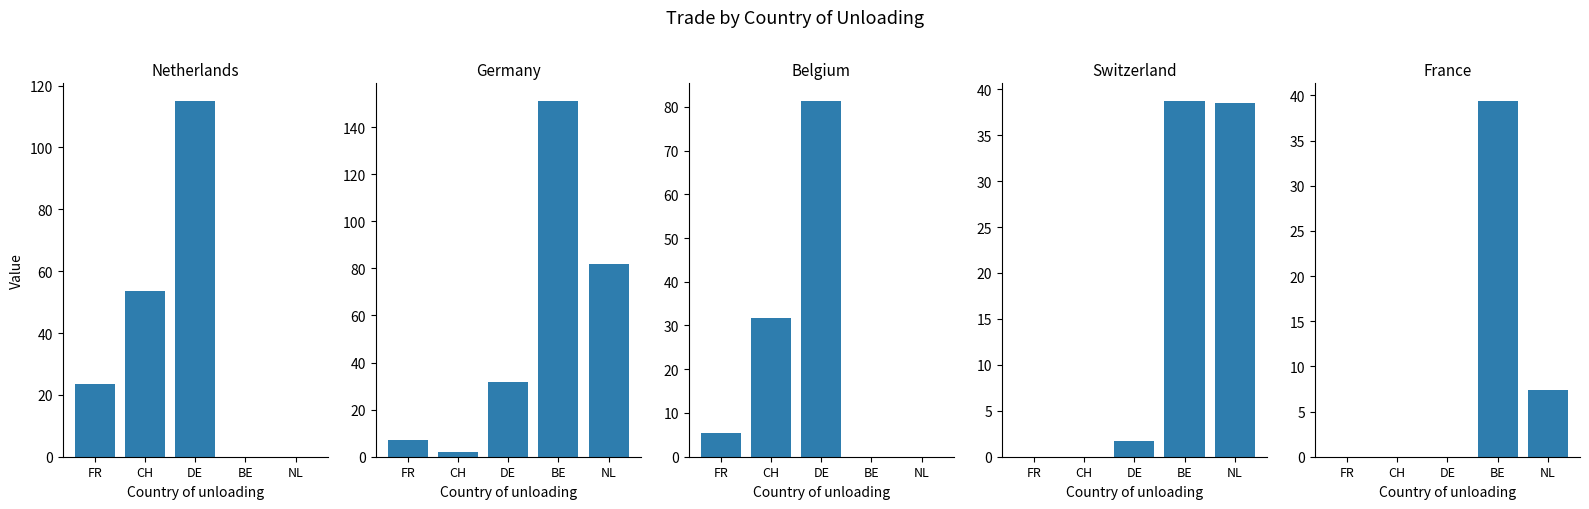

What is the label of the 1st bar from the left?

FR